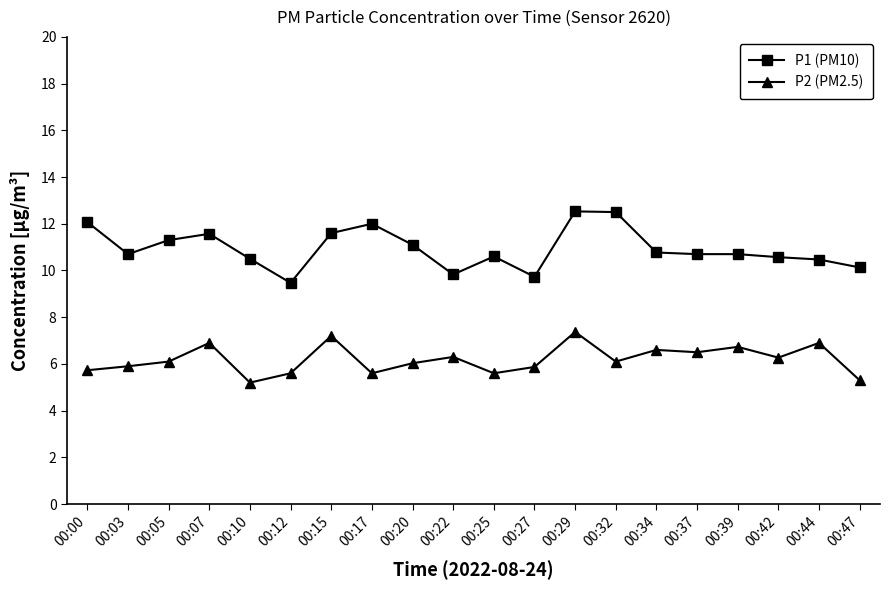

What is the sum of the P1 (PM10) values at 00:22 and 00:42?

20.4